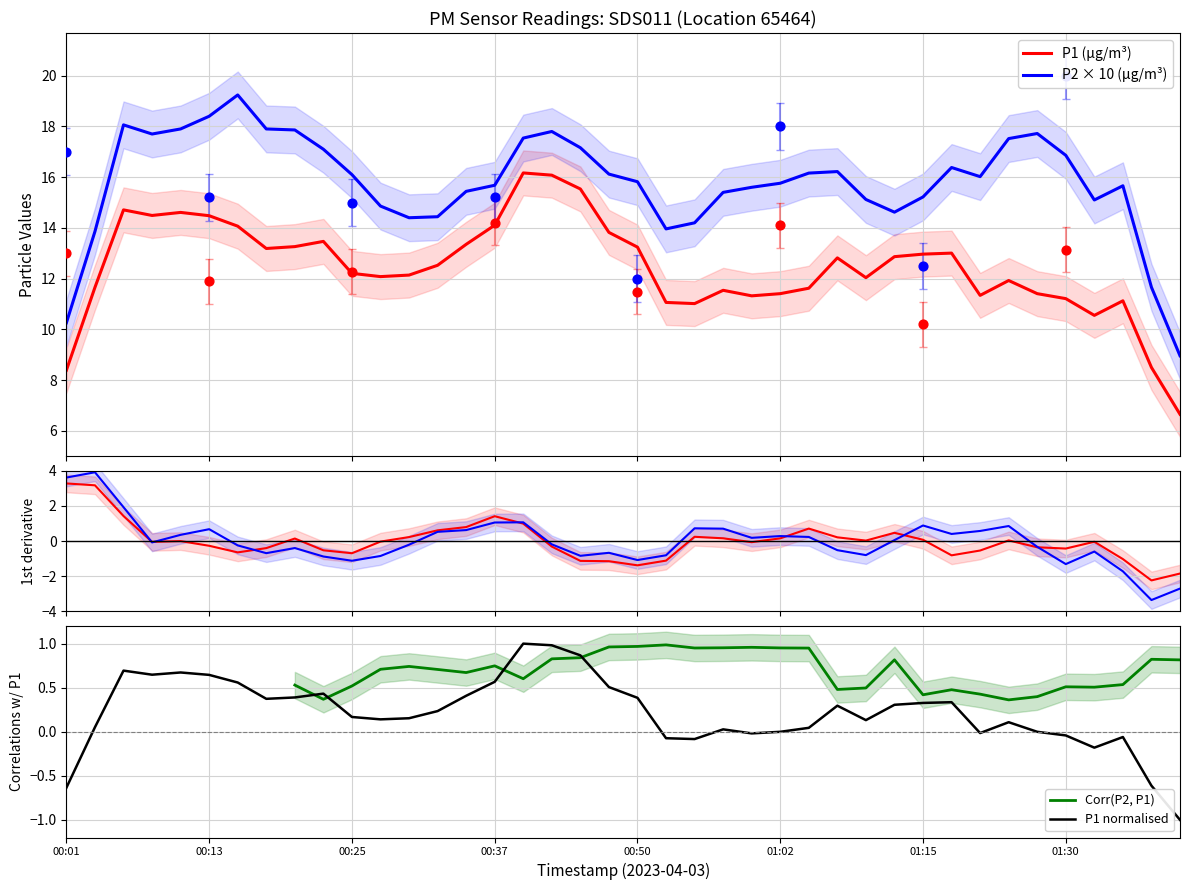

What is the maximum value for P1 (µg/m³)?

16.2